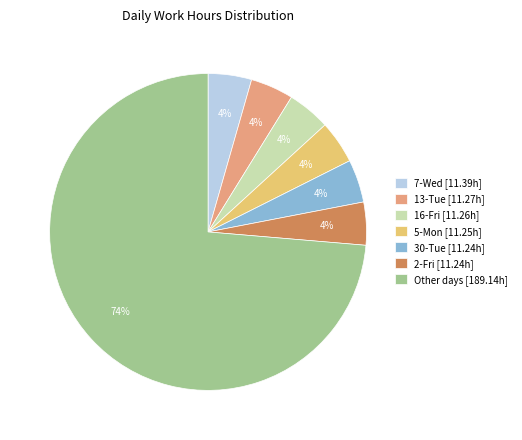

How many segments does this pie chart have?

7